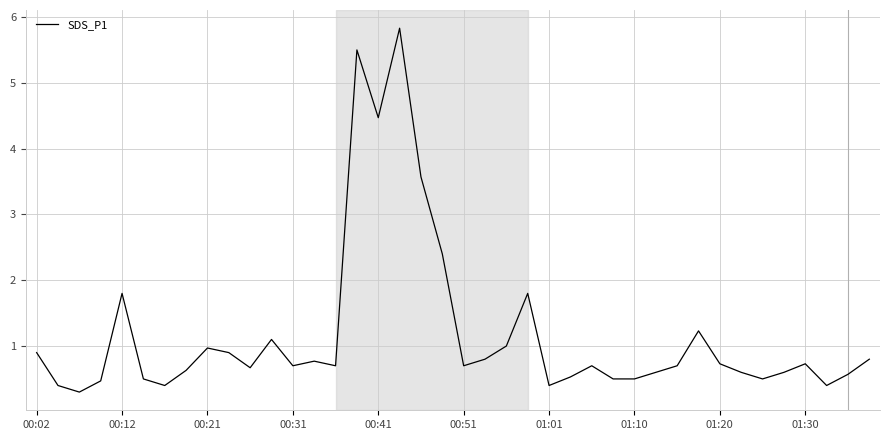

What is the smallest value displayed?

0.3